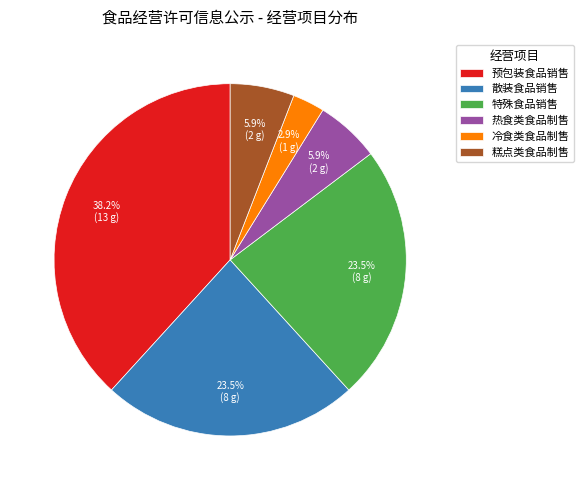

Which category has the biggest portion of the pie?

预包装食品销售